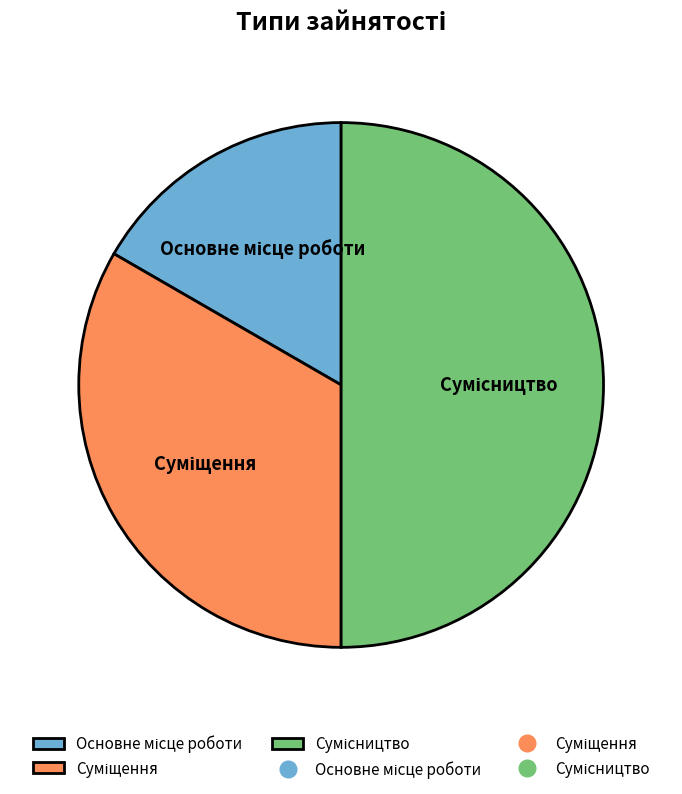

To the nearest percent, what portion does Суміщення represent?

33%